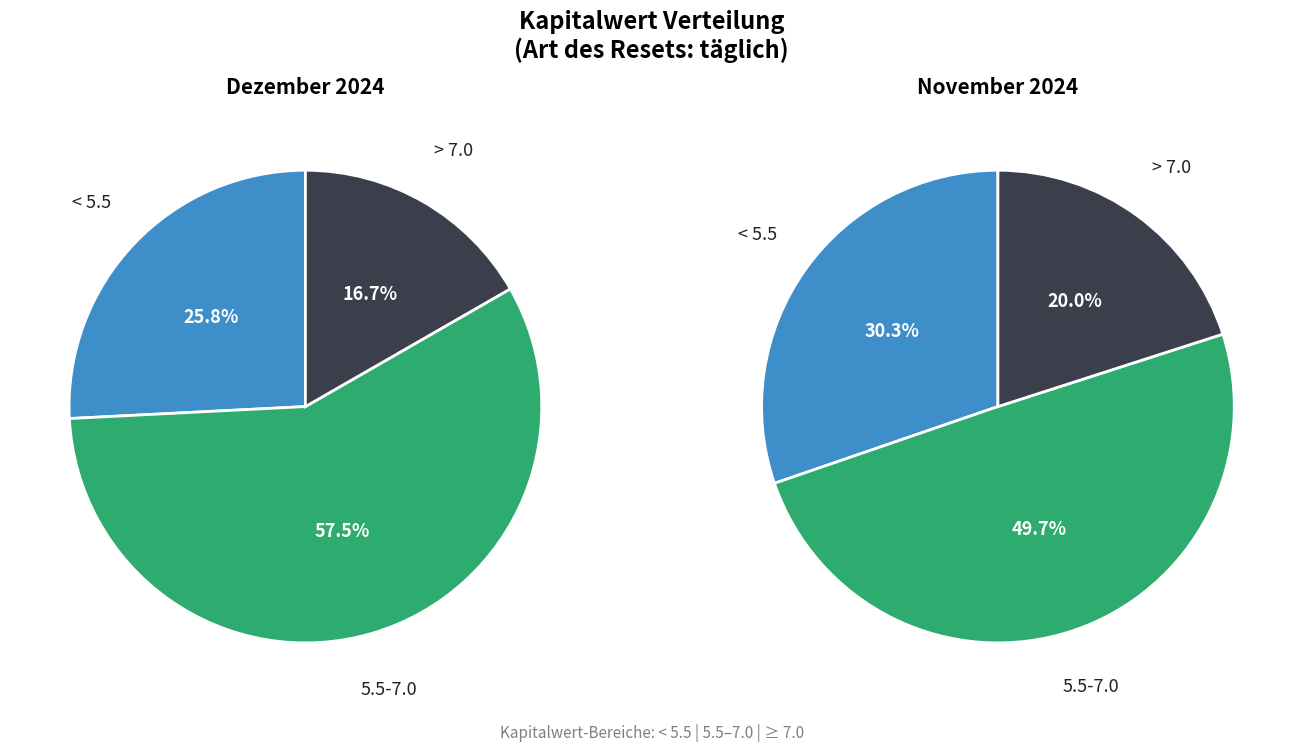

Between 2024-11-01 and 2024-12-16, which is larger?

2024-12-16